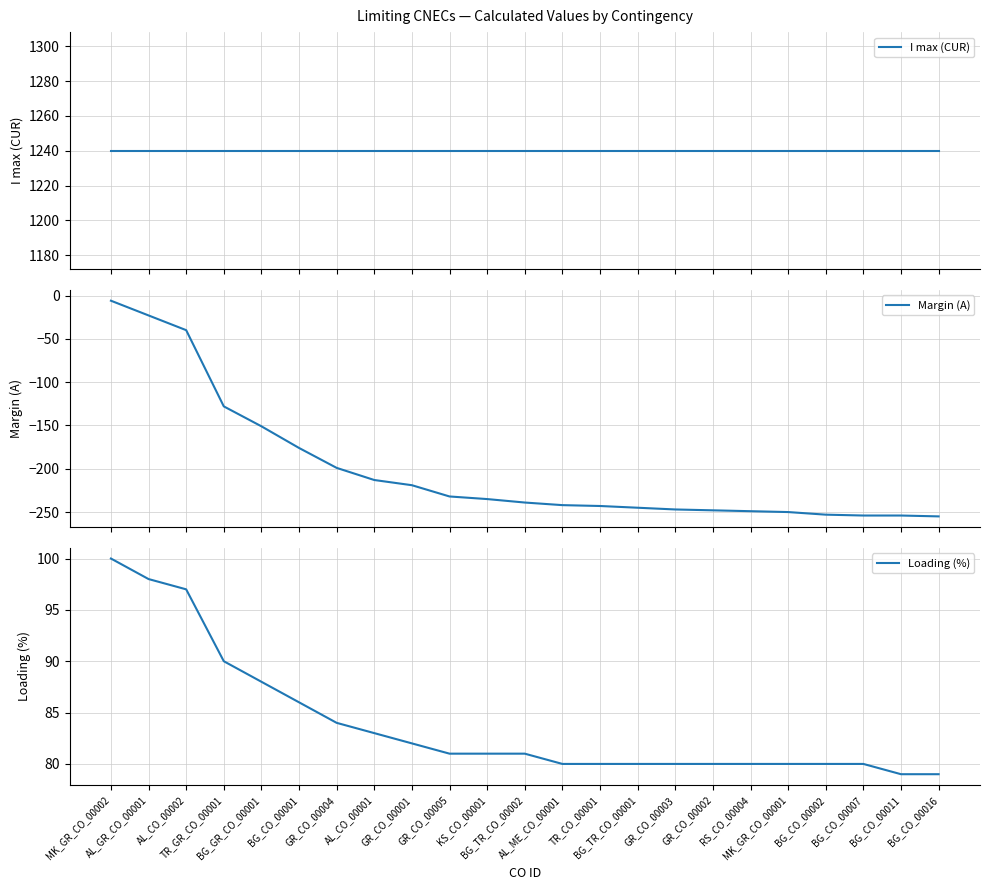

Reading left to right, list all the values displayed in this chart.

I max (CUR): MK_GR_CO_00002=1240	AL_GR_CO_00001=1240	AL_CO_00002=1240	TR_GR_CO_00001=1240	BG_GR_CO_00001=1240	BG_CO_00001=1240	GR_CO_00004=1240	AL_CO_00001=1240	GR_CO_00001=1240	GR_CO_00005=1240	KS_CO_00001=1240	BG_TR_CO_00002=1240	AL_ME_CO_00001=1240	TR_CO_00001=1240	BG_TR_CO_00001=1240	GR_CO_00003=1240	GR_CO_00002=1240	RS_CO_00004=1240	MK_GR_CO_00001=1240	BG_CO_00002=1240	BG_CO_00007=1240	BG_CO_00011=1240	BG_CO_00016=1240
Margin (A): MK_GR_CO_00002=-6	AL_GR_CO_00001=-23	AL_CO_00002=-40	TR_GR_CO_00001=-128	BG_GR_CO_00001=-151	BG_CO_00001=-176	GR_CO_00004=-199	AL_CO_00001=-213	GR_CO_00001=-219	GR_CO_00005=-232	KS_CO_00001=-235	BG_TR_CO_00002=-239	AL_ME_CO_00001=-242	TR_CO_00001=-243	BG_TR_CO_00001=-245	GR_CO_00003=-247	GR_CO_00002=-248	RS_CO_00004=-249	MK_GR_CO_00001=-250	BG_CO_00002=-253	BG_CO_00007=-254	BG_CO_00011=-254	BG_CO_00016=-255
Loading (%): MK_GR_CO_00002=100	AL_GR_CO_00001=98	AL_CO_00002=97	TR_GR_CO_00001=90	BG_GR_CO_00001=88	BG_CO_00001=86	GR_CO_00004=84	AL_CO_00001=83	GR_CO_00001=82	GR_CO_00005=81	KS_CO_00001=81	BG_TR_CO_00002=81	AL_ME_CO_00001=80	TR_CO_00001=80	BG_TR_CO_00001=80	GR_CO_00003=80	GR_CO_00002=80	RS_CO_00004=80	MK_GR_CO_00001=80	BG_CO_00002=80	BG_CO_00007=80	BG_CO_00011=79	BG_CO_00016=79